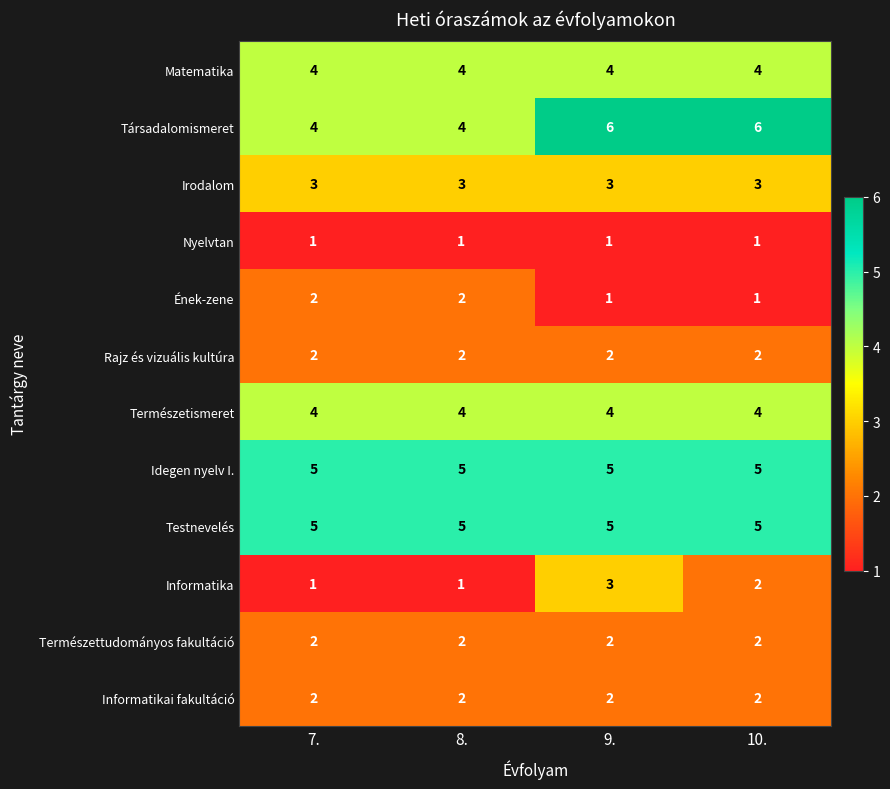

At which category is the sum across all series the highest?

9.